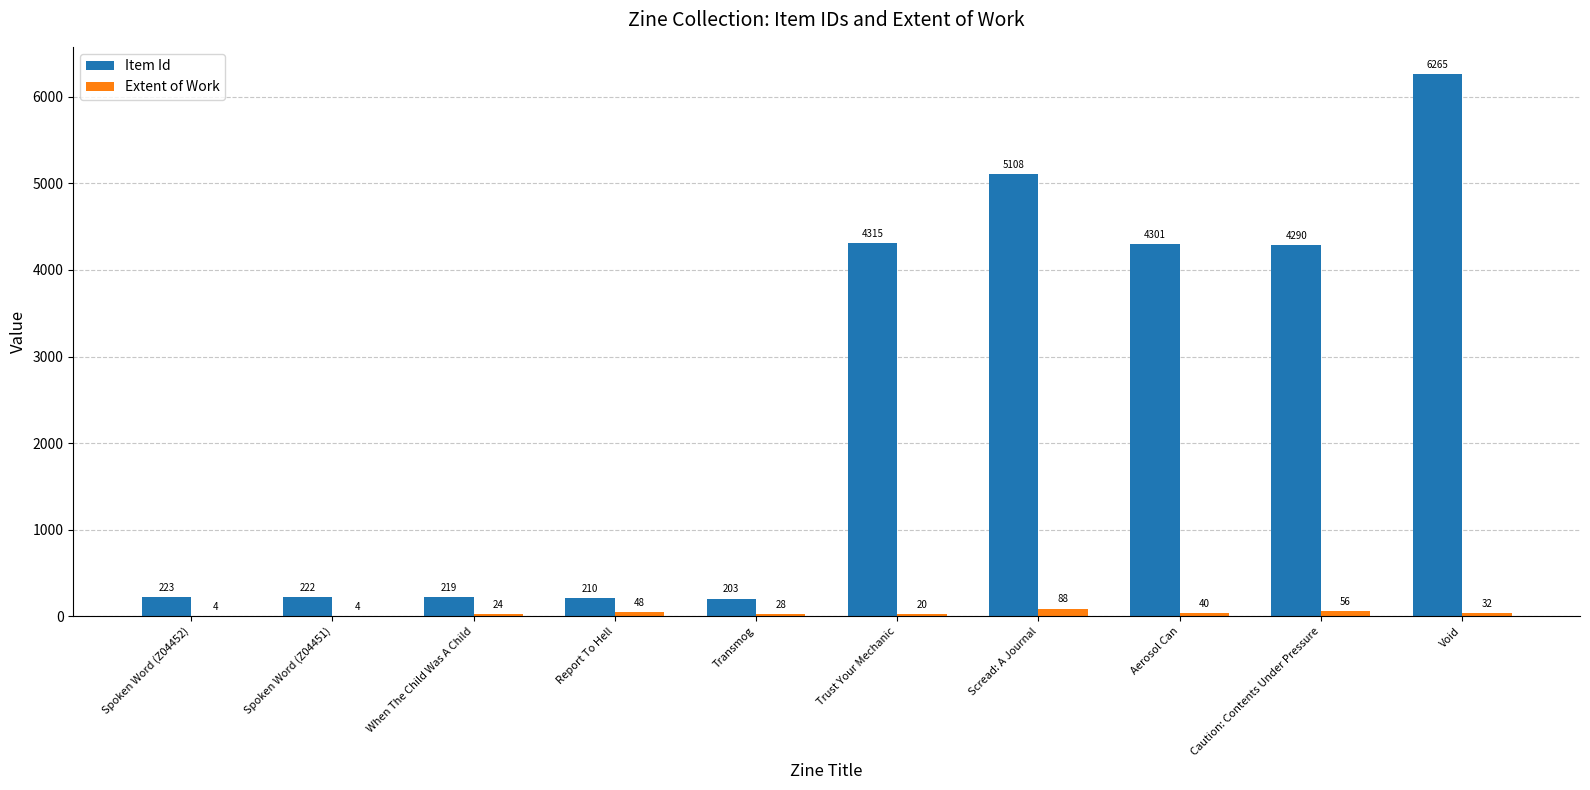

What are all the series names shown in the legend?

Item Id, Extent of Work